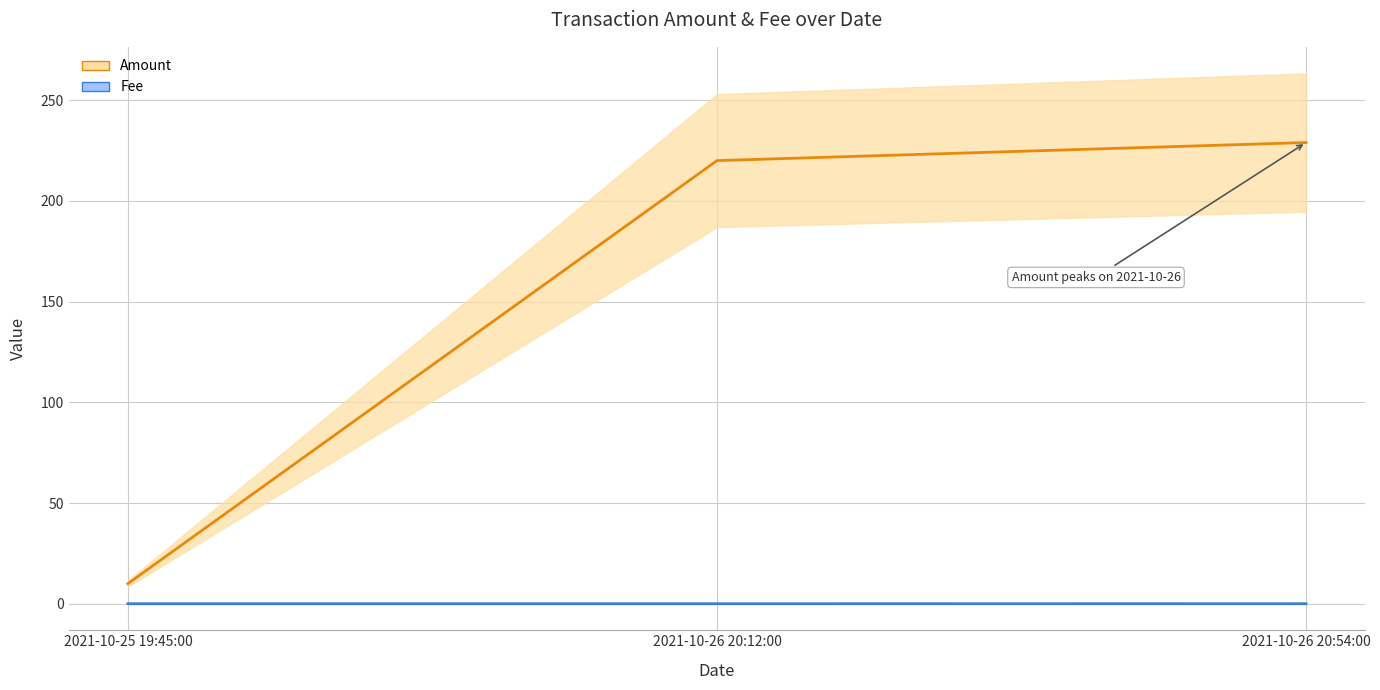

The Fee series shows 0.0 at 2021-10-25 19:45:00. True or false?

False